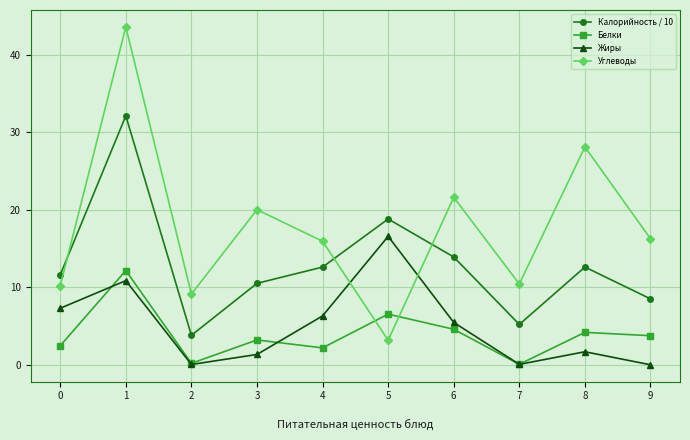

True or false: Белки has a value of 12.2 at 1.

True